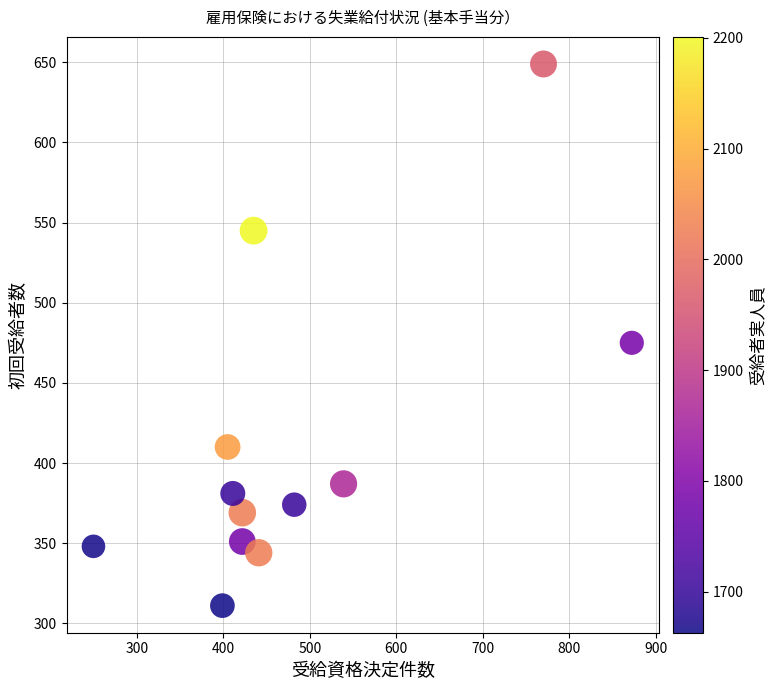

What is the range of X values (max minus min)?

622